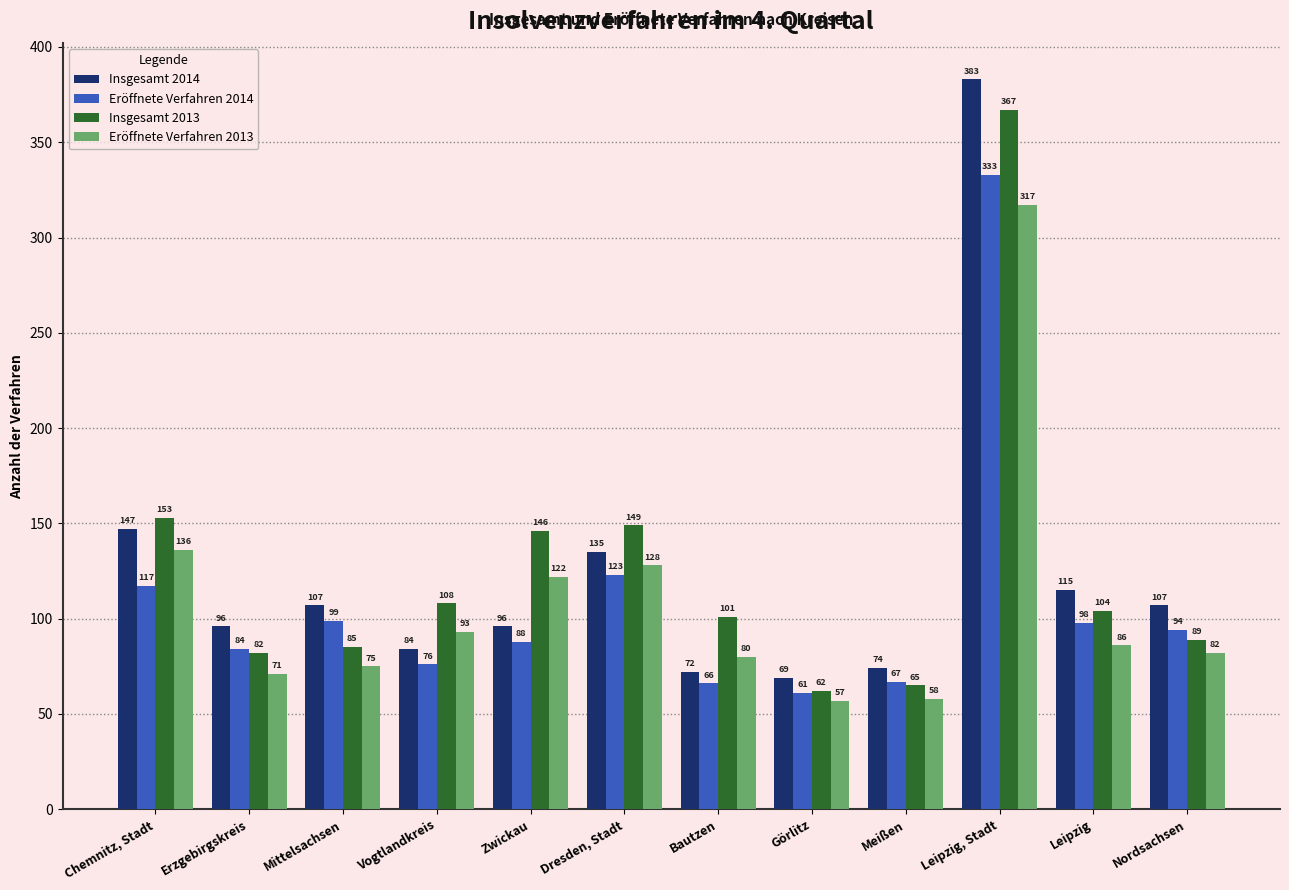

Is the value of Eröffnete Verfahren 2013 at Zwickau greater than the value of Eröffnete Verfahren 2014 at Meißen?

Yes